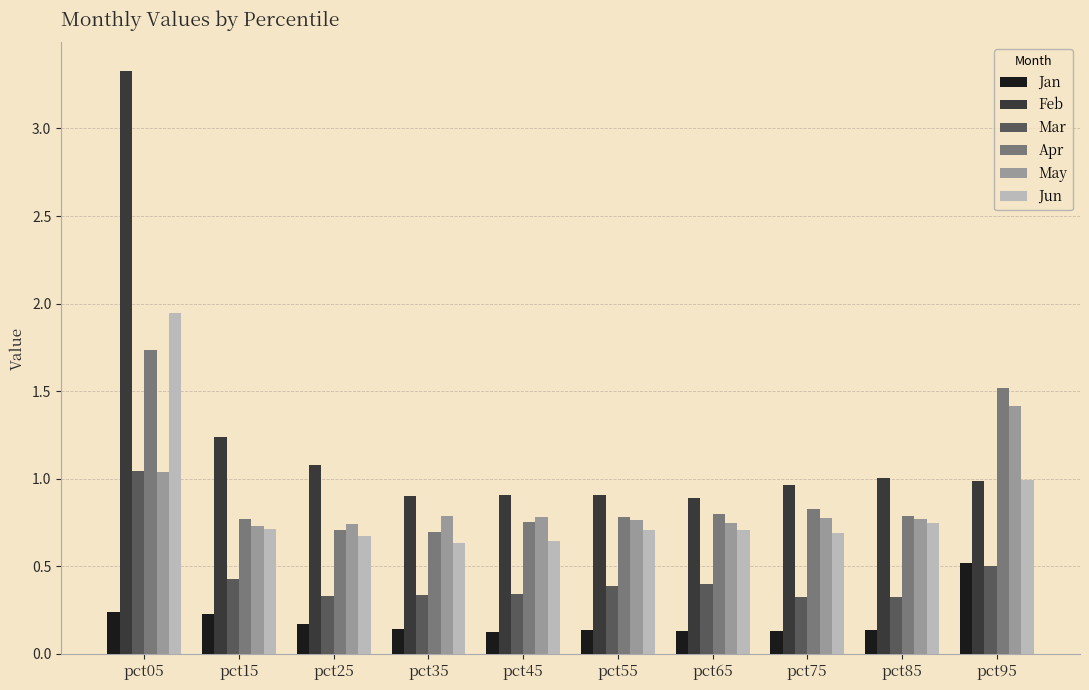

What is the approximate value of Feb at pct25?

1.1